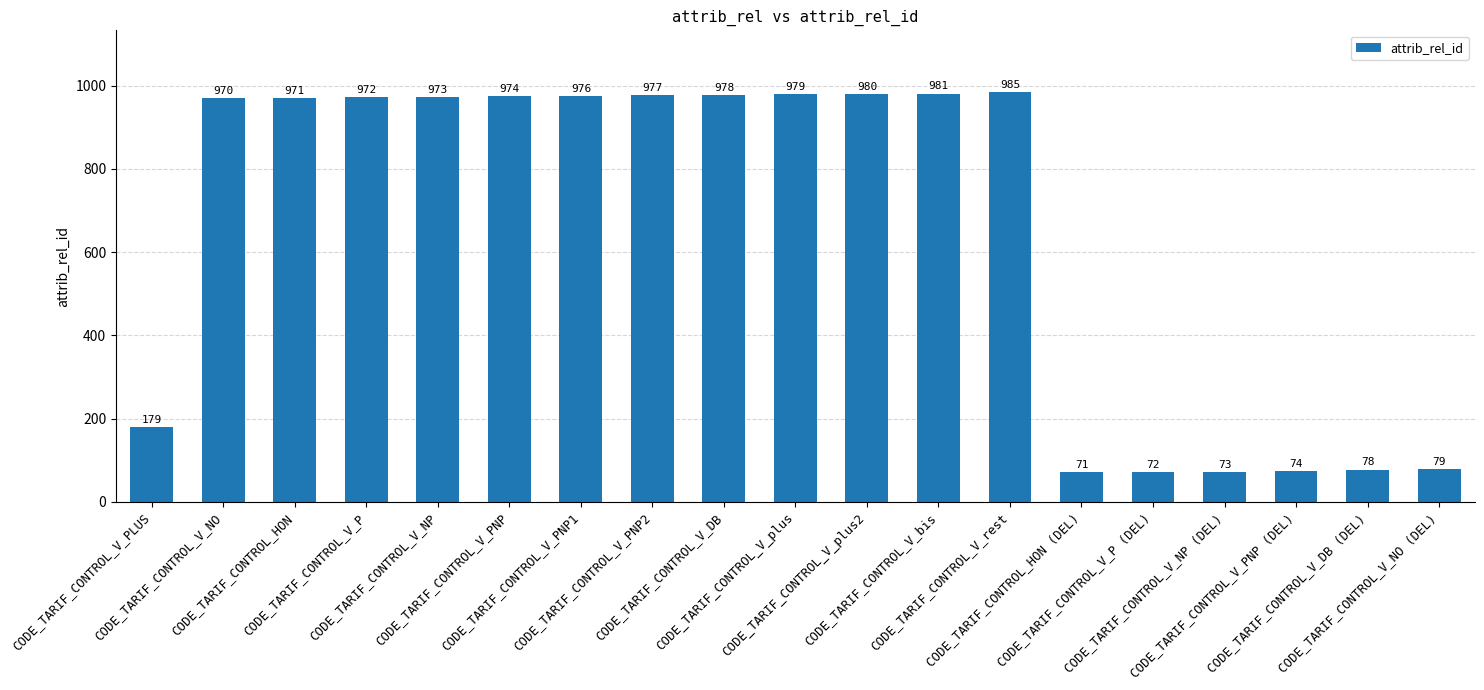

What is the approximate value at CODE_TARIF_CONTROL_V_NP?

973